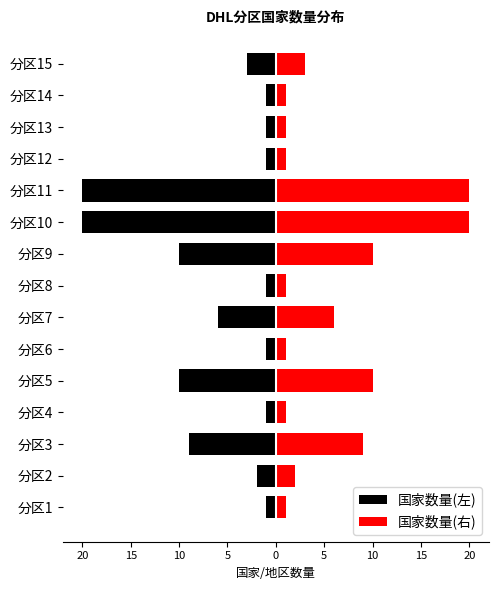

What is the average value of the 国家数量(左) series?

-6